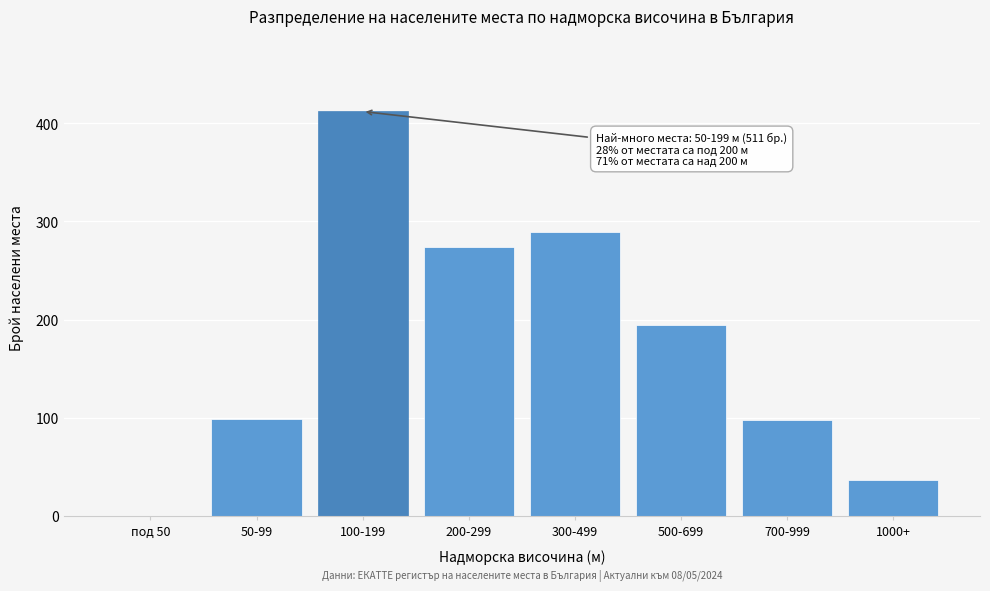

What is the sum of all values?

1404